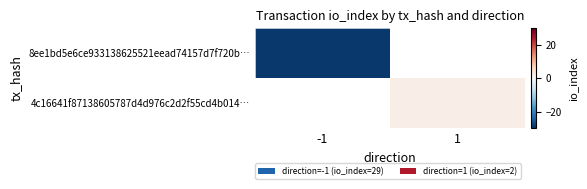

Which series has the widest spread of values?

8ee1bd5e6ce933138625521eead74157d7f720b…